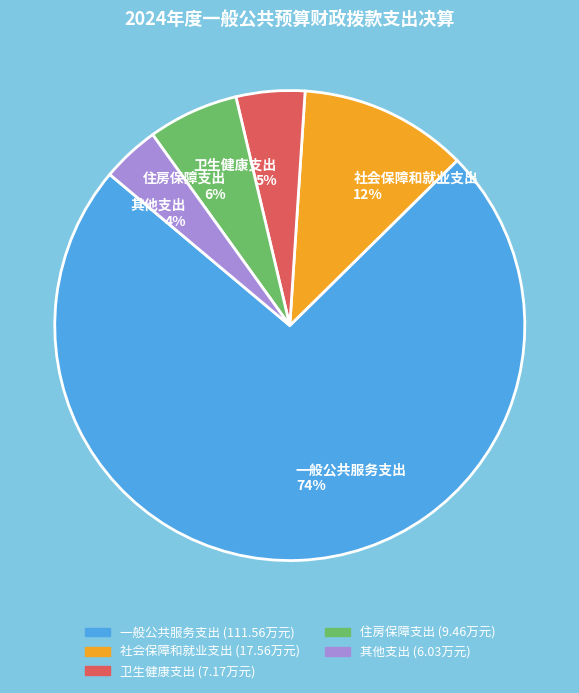

Count the number of slices in the pie.

5